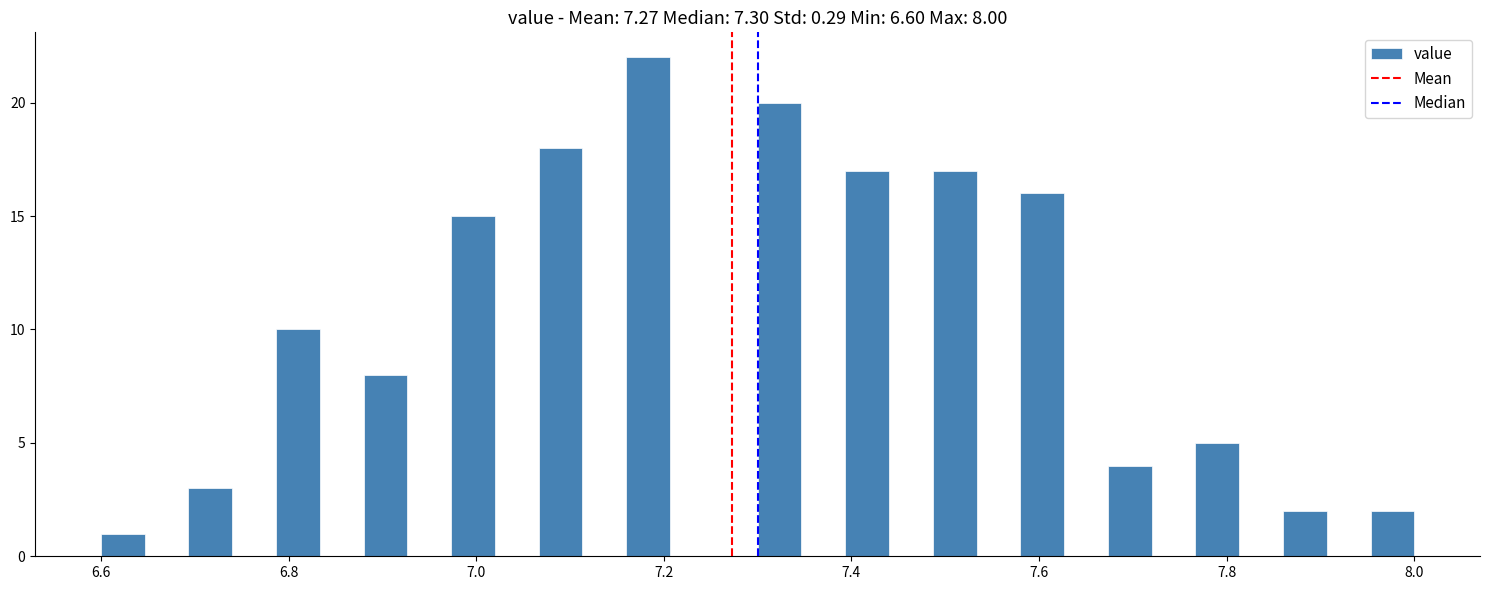

Around what value on the x-axis is the tallest bar? Give the approximate position of its centre, as read against the axis.

7.18